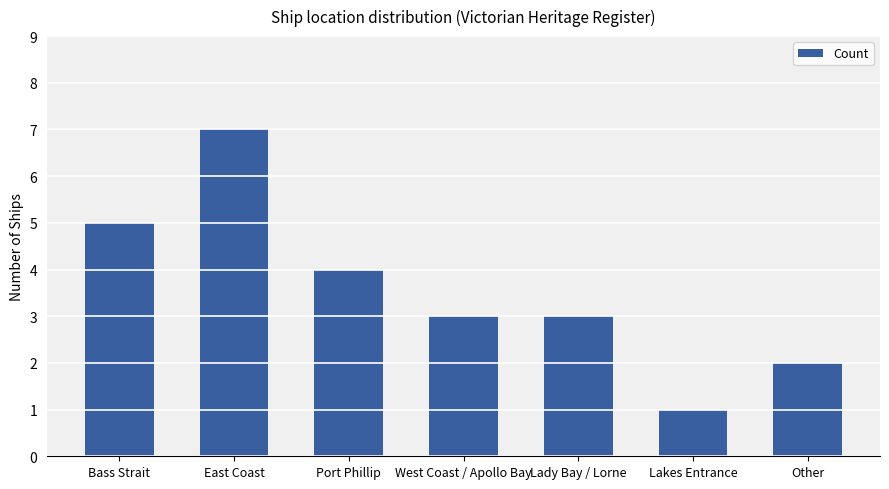

Read the value at Port Phillip.

4